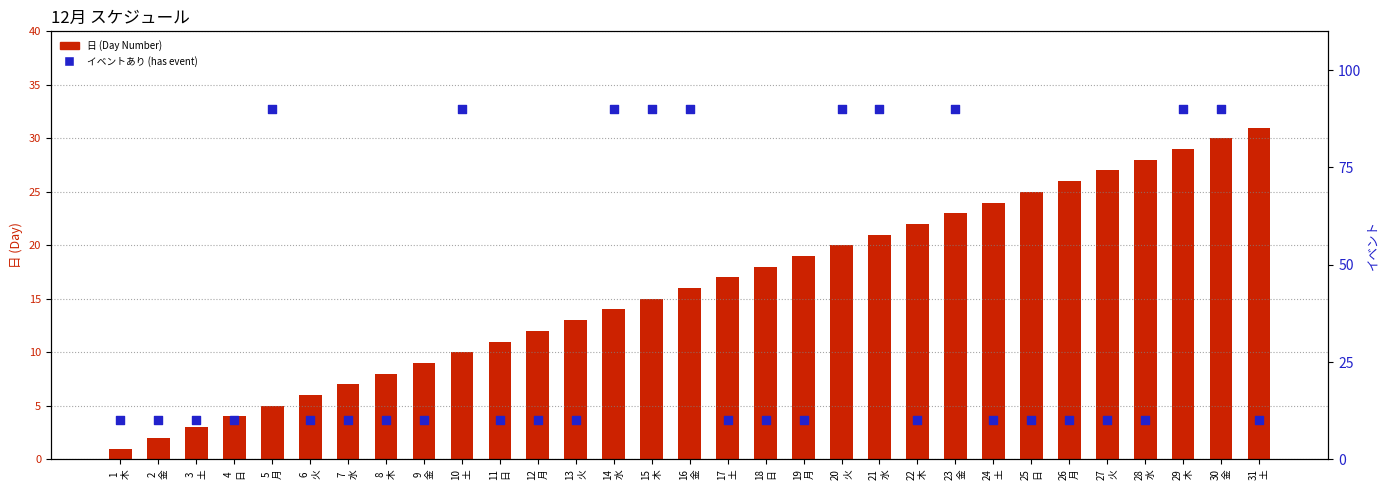

What is the total value across all series at 7
水?

17